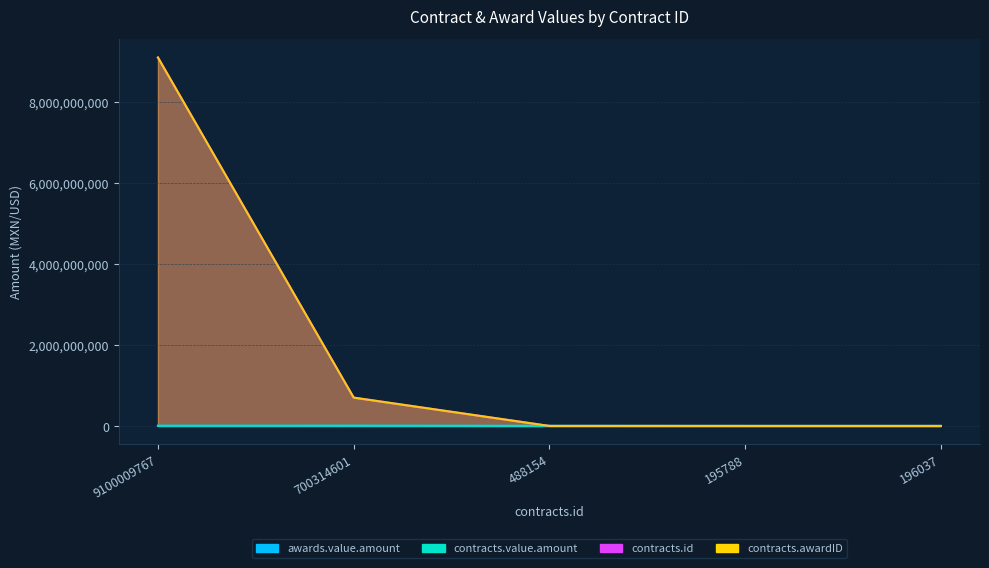

How many distinct data groups are displayed?

4